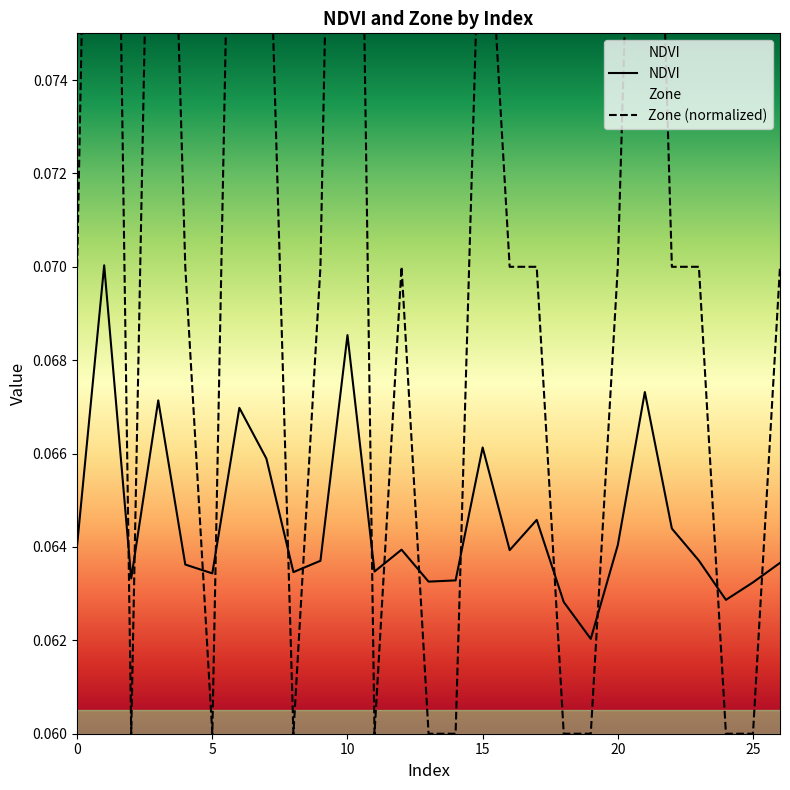

Where is the first local maximum for Zone?

1